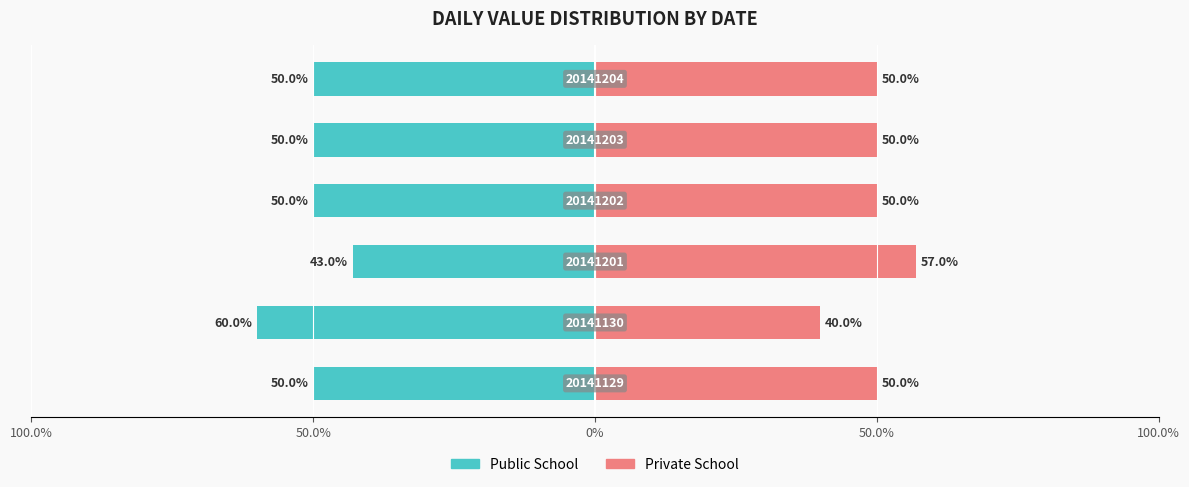

What is the difference between the highest and lowest values at 100.0%?

100